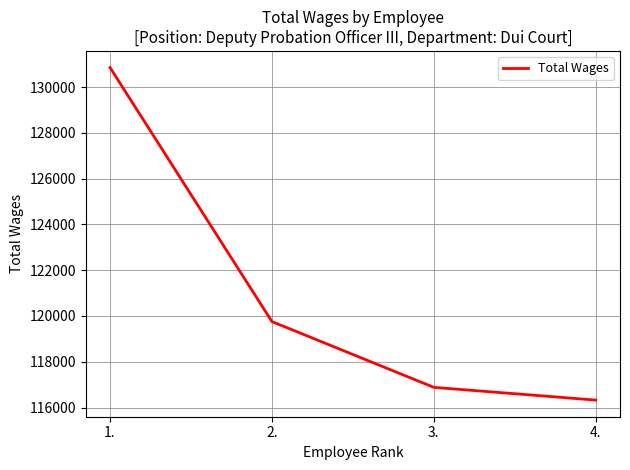

List the labels in order of value, smallest first.

4., 3., 2., 1.